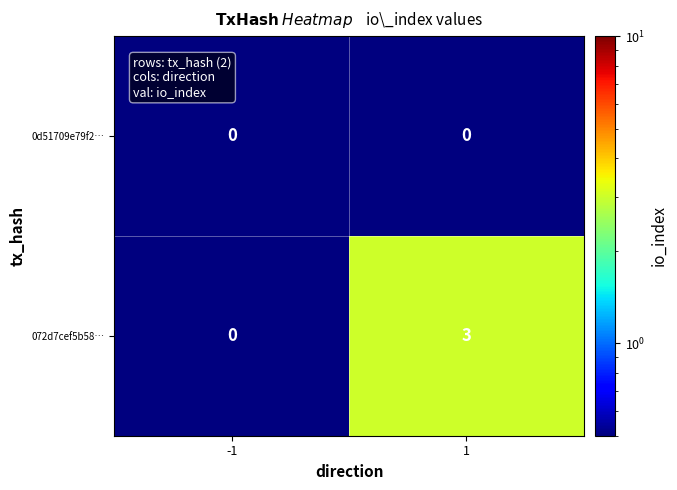

What is the total value across all series at 1?

3